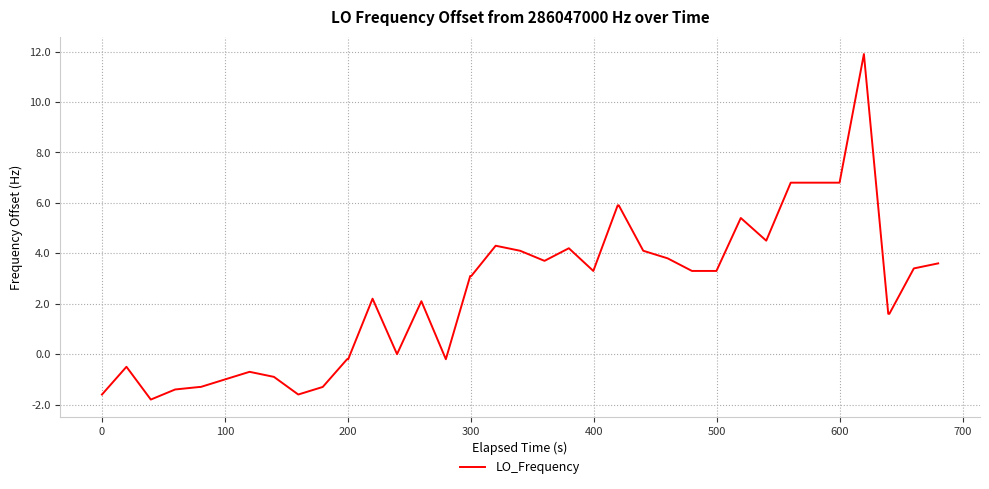

What is the minimum value shown in the chart?

-1.8